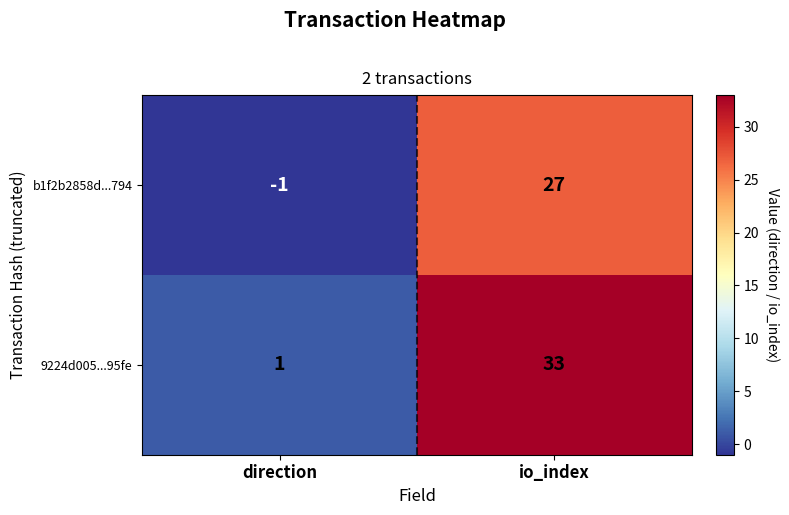

Which category has the lowest value in the 9224d005...95fe series?

direction